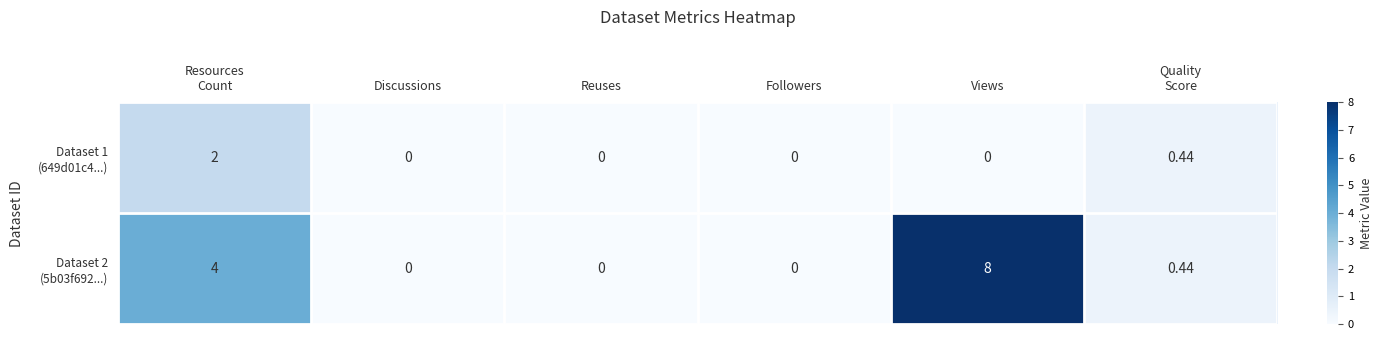

How many data points does each series have?

6